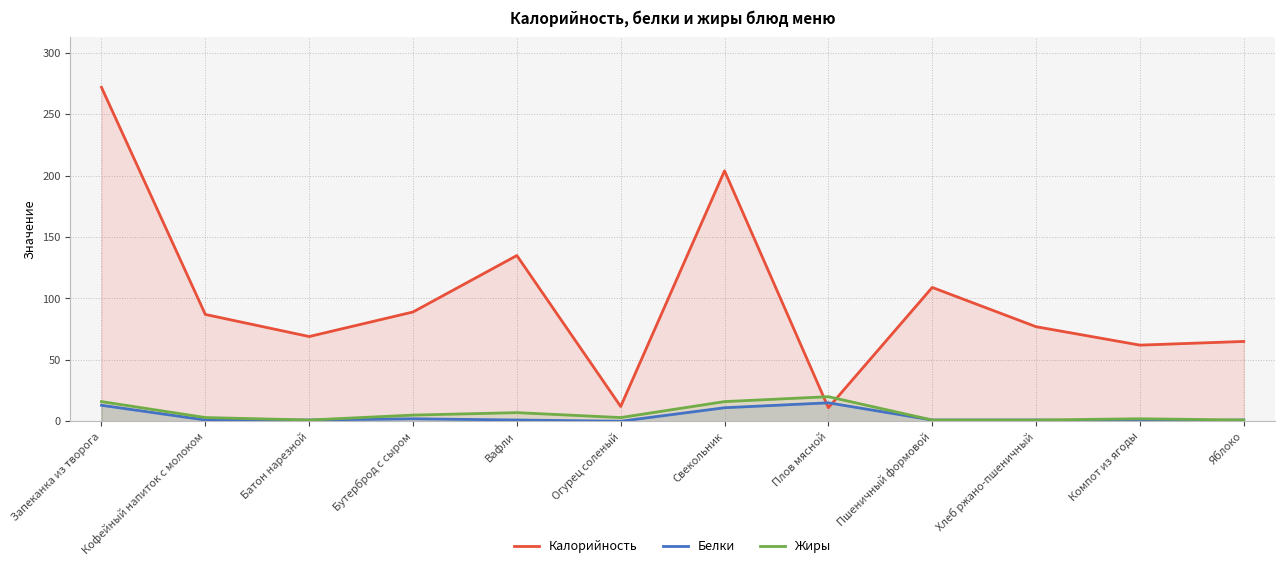

True or false: Калорийность has more than 2 interior local peaks.

True